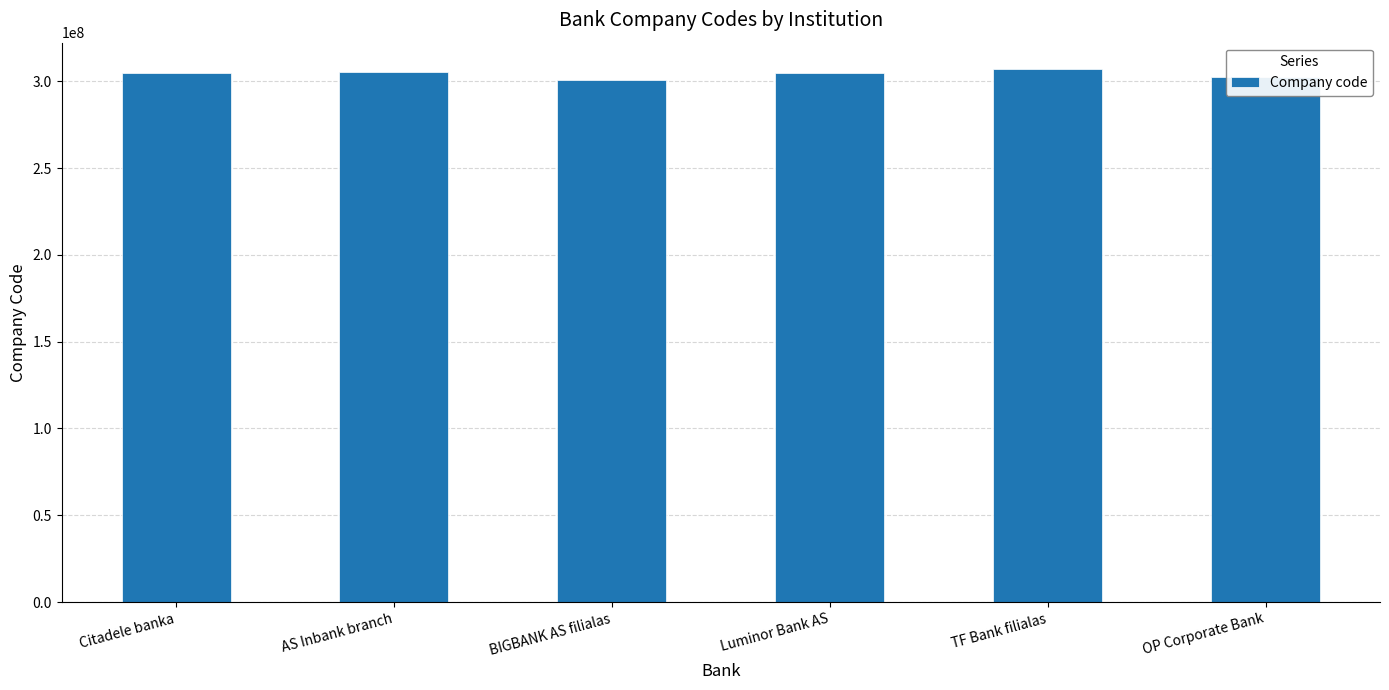

What value does the data have at TF Bank filialas?

306989111